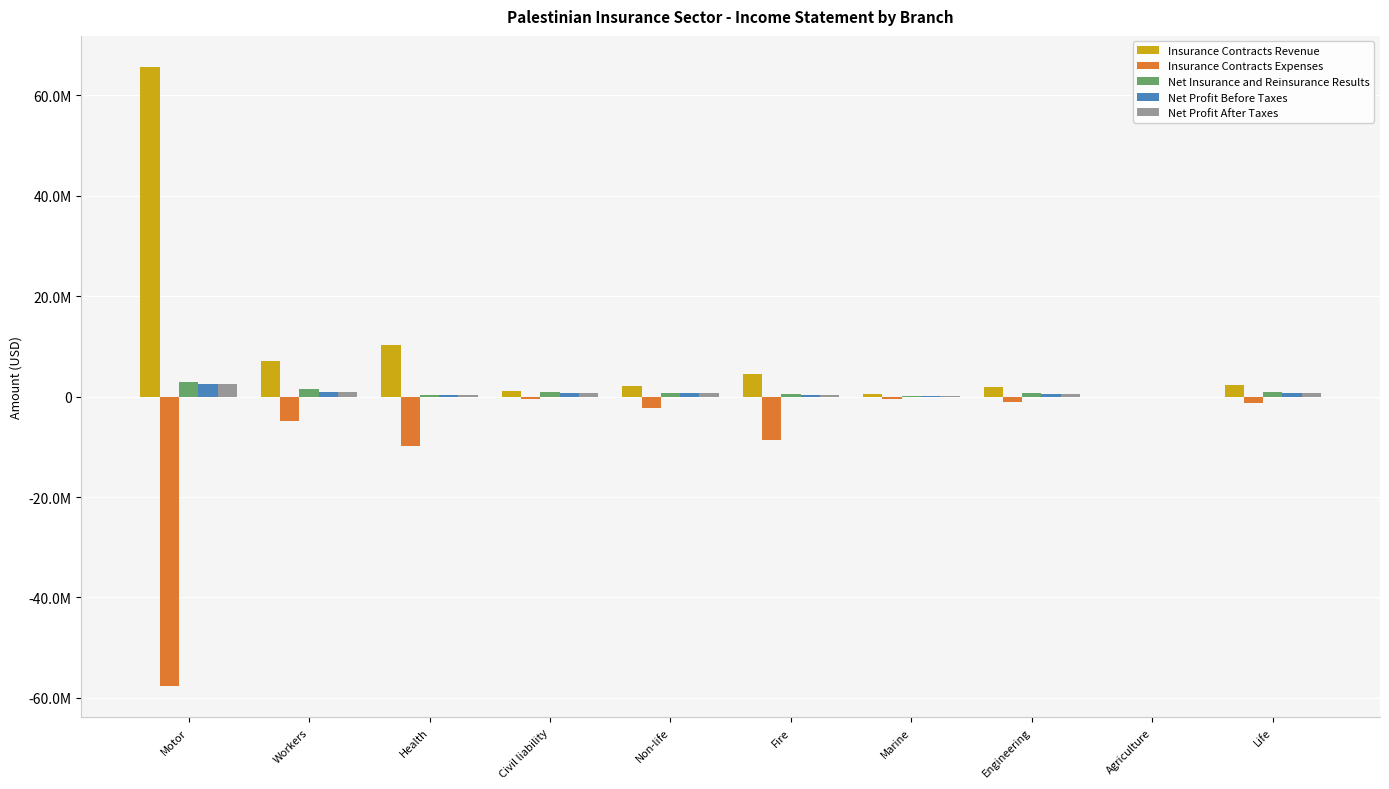

What are all the series names shown in the legend?

Insurance Contracts Revenue, Insurance Contracts Expenses, Net Insurance and Reinsurance Results, Net Profit Before Taxes, Net Profit After Taxes